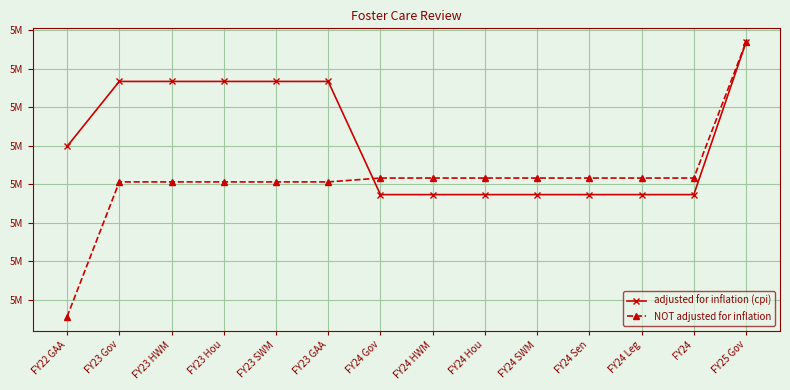

Which category has the highest value in the NOT adjusted for inflation series?

FY25 Gov